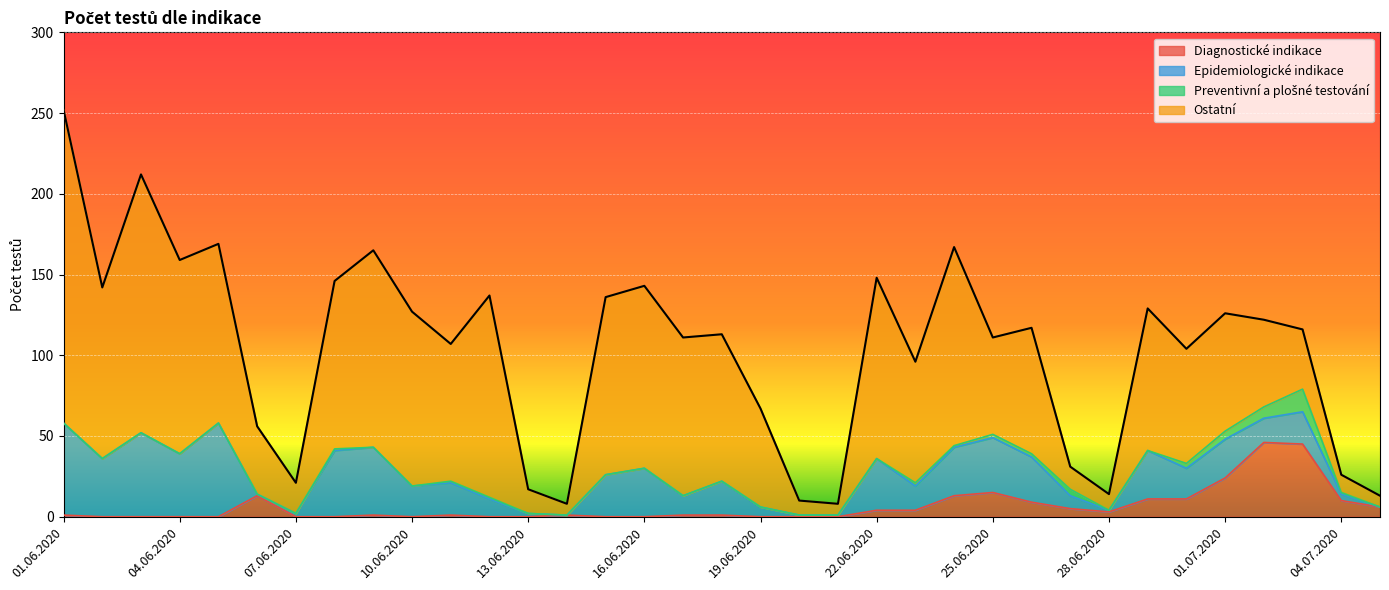

In Ostatní, how many points are lower than both neighbors (excluding endpoints)?

9